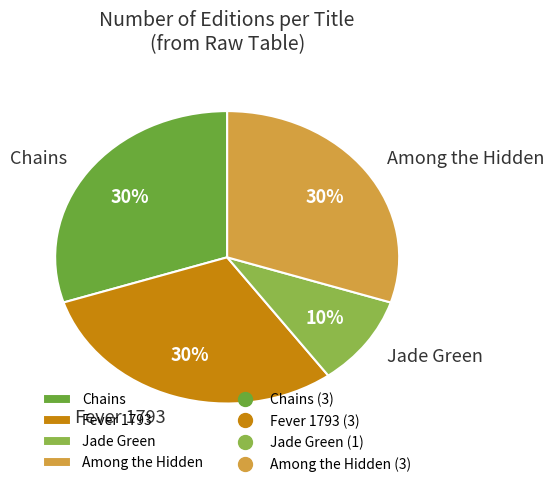

True or false: Fever 1793 accounts for 30% of the total.

True